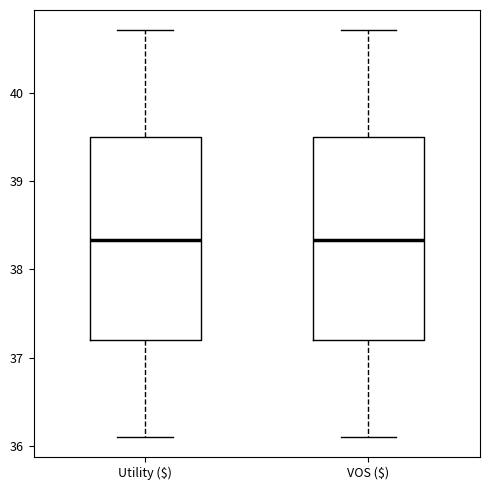

Reading left to right, transcribe this box plot: for each box, give where its median line is, the range the box spans, and where its two whiskers end, as read against the y-axis. The values are not printed on the chart, so give them approximately, as read against the axis.

Utility ($): median 38.3, box 37.2 to 39.5, whiskers 36.1 to 40.7
VOS ($): median 38.3, box 37.2 to 39.5, whiskers 36.1 to 40.7